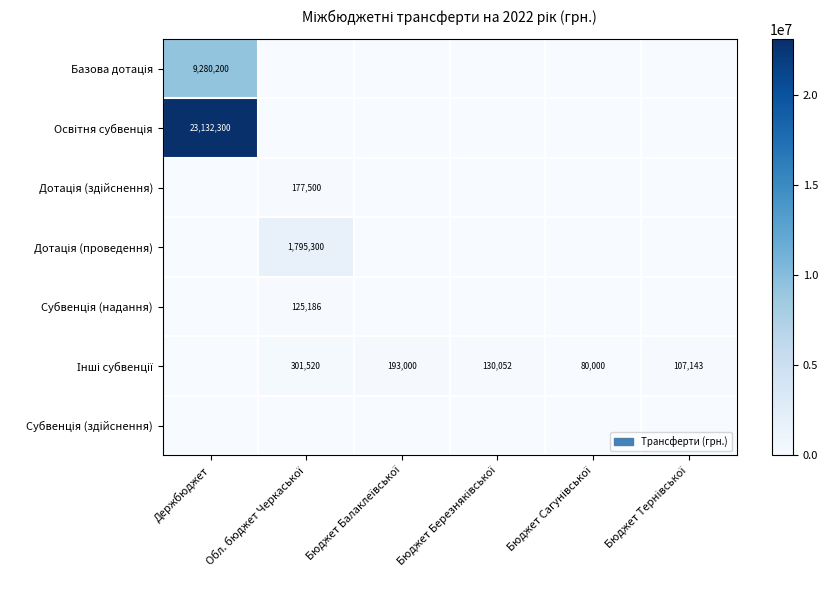

Is the value of Інші субвенції at Обл. бюджет Черкаської greater than the value of Освітня субвенція at Бюджет Березняківської?

Yes